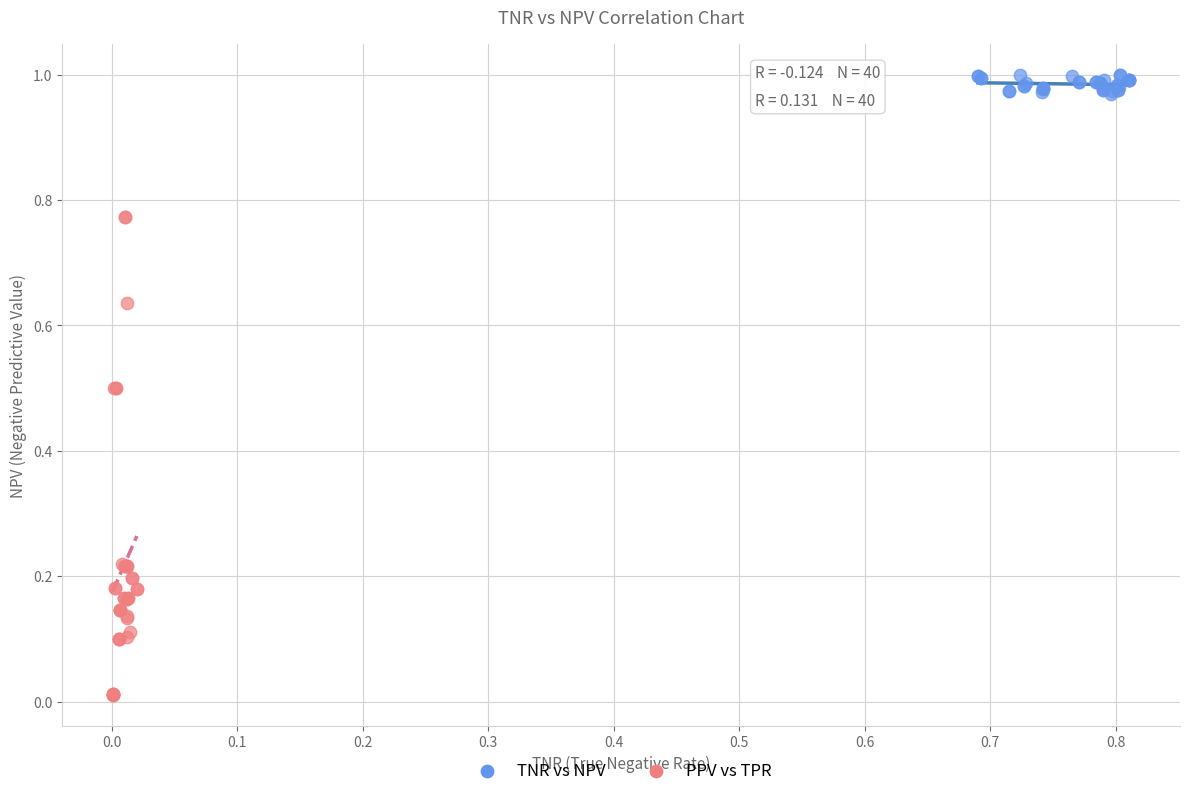

What are all the series names shown in the legend?

TNR vs NPV, PPV vs TPR